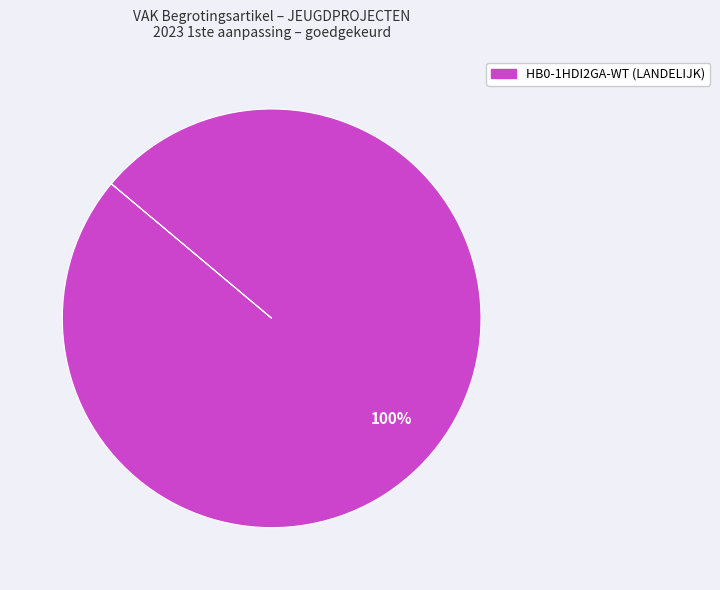

Is there a majority slice in this chart?

Yes